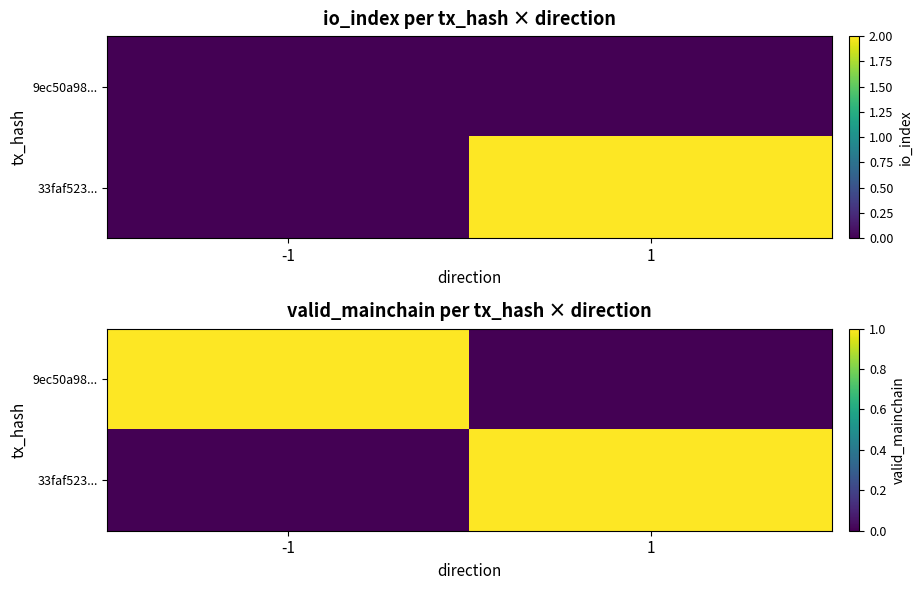

Which series has the largest range (max minus min)?

9ec50a98...